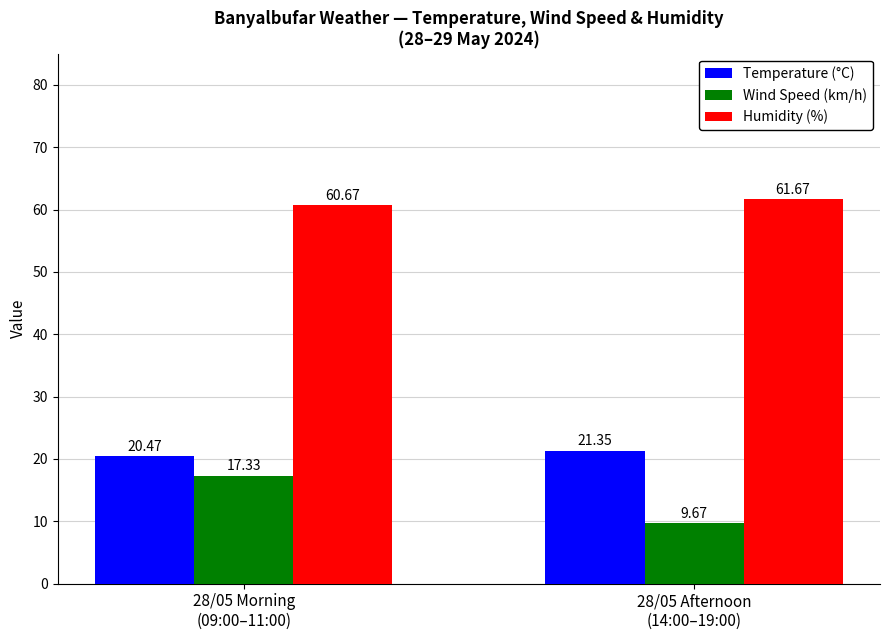

Is the value of Wind Speed (km/h) at 28/05 Afternoon
(14:00–19:00) greater than the value of Humidity (%) at 28/05 Afternoon
(14:00–19:00)?

No